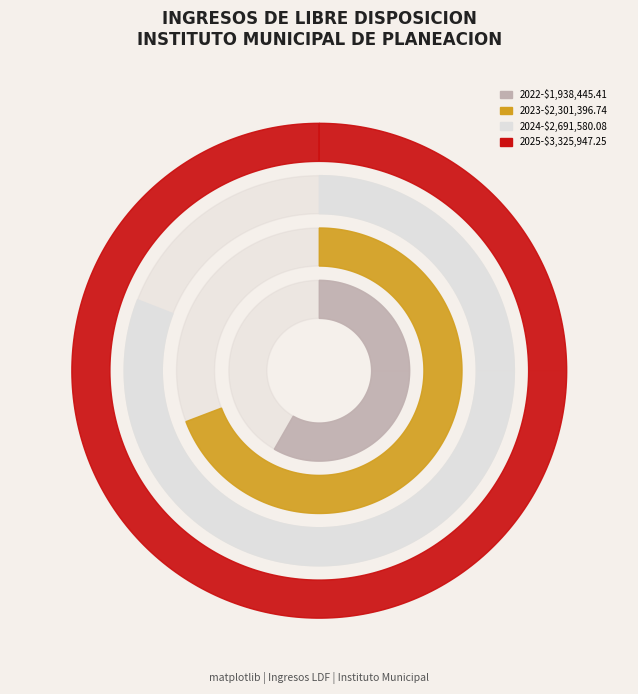

Reading right to left, transcribe all the data shown in this chart.

3325947.2	2691580.1	2301396.7	1938445.4